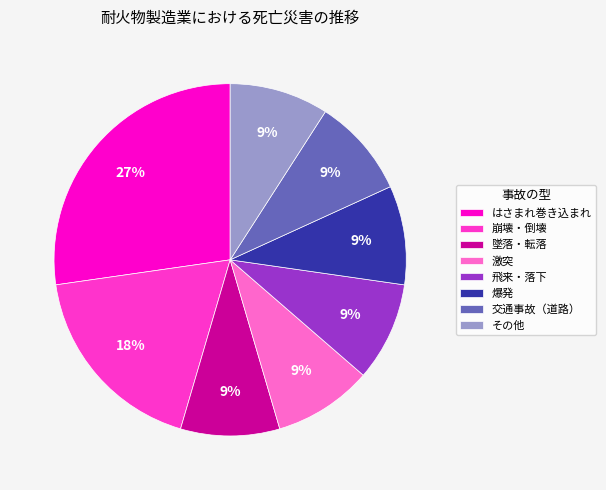

Do 激突 and 爆発 together represent more than half of the pie?

No